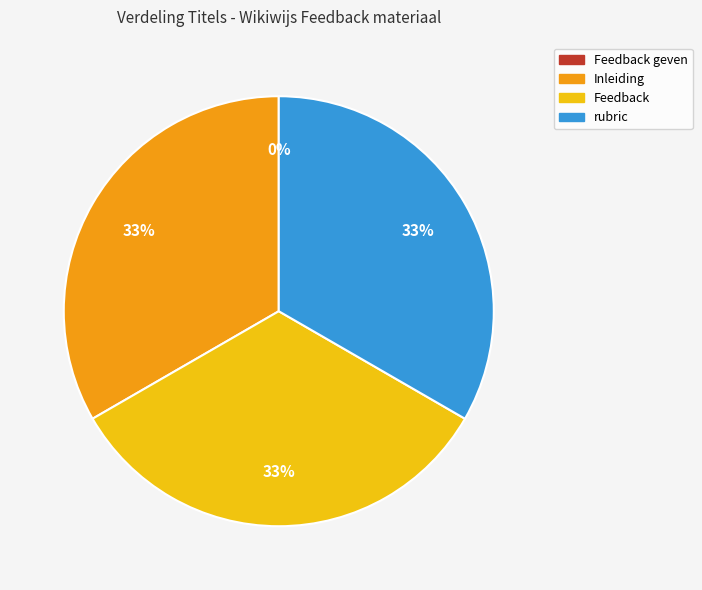

Combined, do Feedback and rubric account for over 50%?

Yes